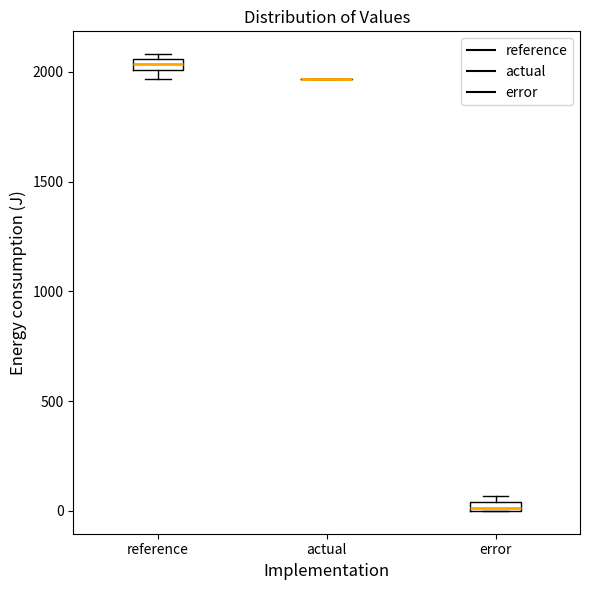

Where is the upper edge of the box for error on the y-axis? The values are not printed on the chart, so give them approximately, as read against the axis.

50